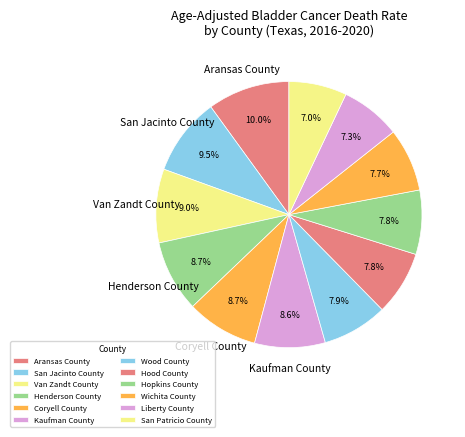

Is San Patricio County the majority of the pie?

No